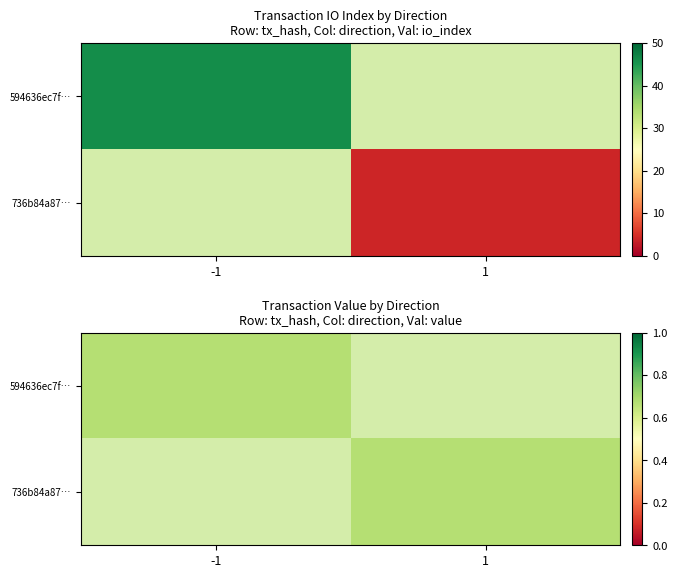

How many categories are shown in the chart?

2